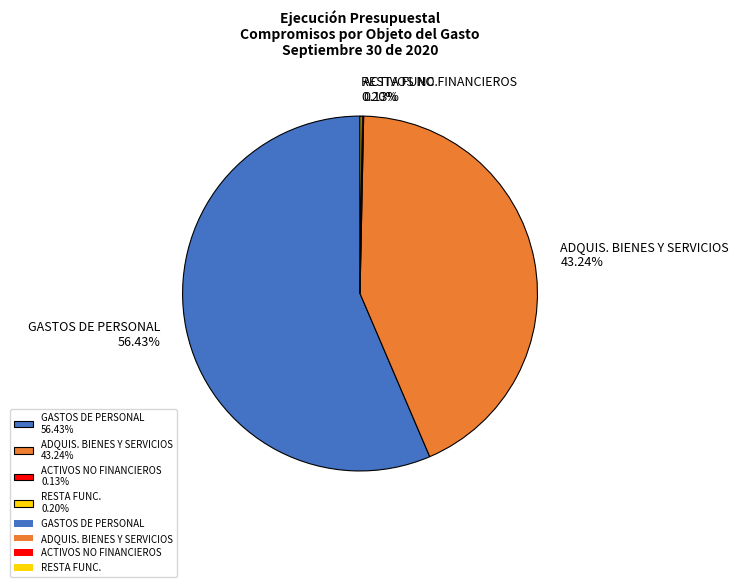

What is the largest slice in the pie chart?

GASTOS DE PERSONAL 56.43%